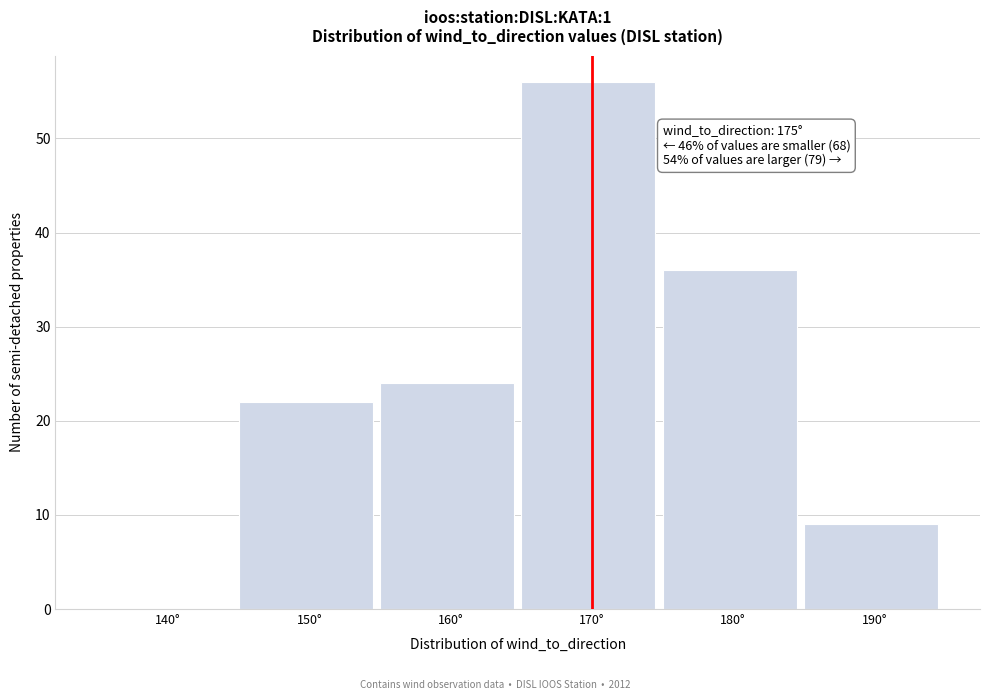

Reading right to left, extract all data points from this chart.

190°=9	180°=36	170°=56	160°=24	150°=22	140°=0